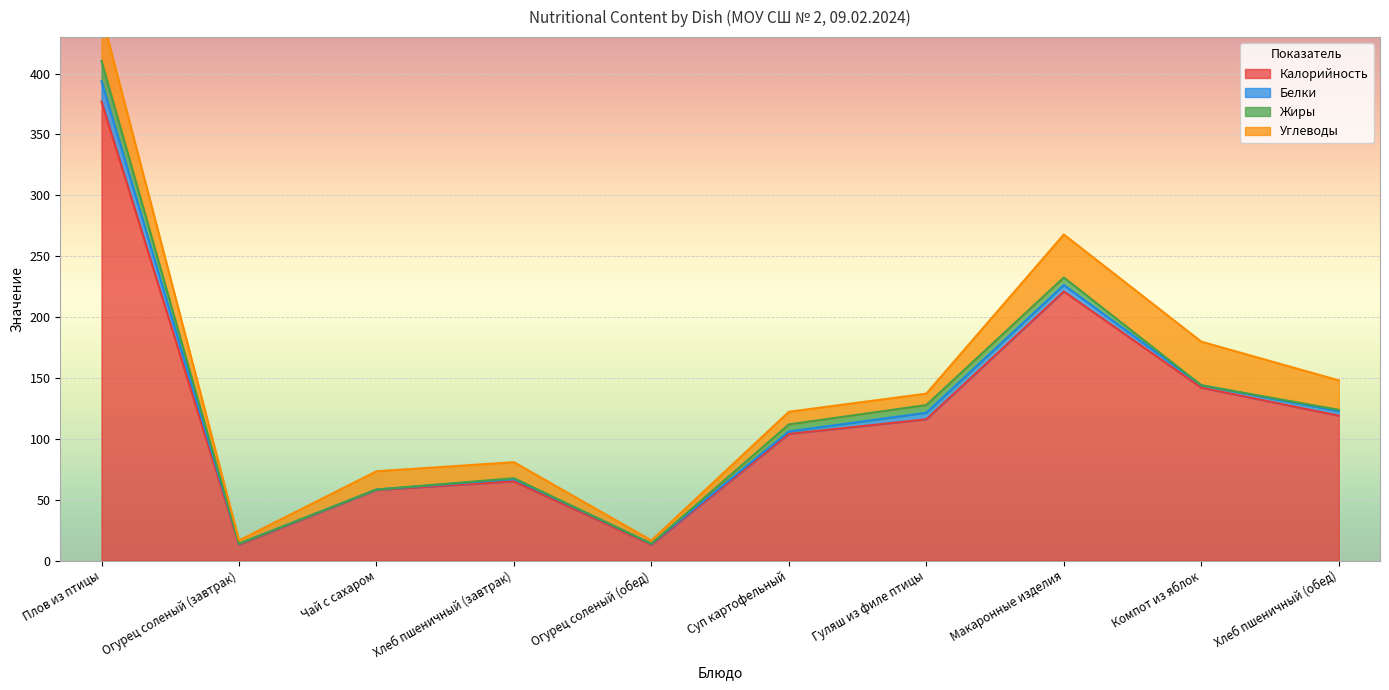

Reading left to right, extract all data points from this chart.

Калорийность: Плов из птицы=377.0	Огурец соленый (завтрак)=13.0	Чай с сахаром=58.0	Хлеб пшеничный (завтрак)=65.0	Огурец соленый (обед)=13.0	Суп картофельный=104.0	Гуляш из филе птицы=116.0	Макаронные изделия=221.0	Компот из яблок=142.0	Хлеб пшеничный (обед)=119.0
Белки: Плов из птицы=16.7	Огурец соленый (завтрак)=0.8	Чай с сахаром=0.3	Хлеб пшеничный (завтрак)=2.0	Огурец соленый (обед)=0.8	Суп картофельный=2.0	Гуляш из филе птицы=5.4	Макаронные изделия=5.3	Компот из яблок=2.0	Хлеб пшеничный (обед)=3.7
Жиры: Плов из птицы=16.7	Огурец соленый (завтрак)=0.0	Чай с сахаром=0.0	Хлеб пшеничный (завтрак)=0.6	Огурец соленый (обед)=0.0	Суп картофельный=5.8	Гуляш из филе птицы=6.3	Макаронные изделия=6.2	Компот из яблок=0.0	Хлеб пшеничный (обед)=1.1
Углеводы: Плов из птицы=38.1	Огурец соленый (завтрак)=2.7	Чай с сахаром=15.0	Хлеб пшеничный (завтрак)=13.2	Огурец соленый (обед)=2.7	Суп картофельный=10.4	Гуляш из филе птицы=9.4	Макаронные изделия=35.3	Компот из яблок=35.8	Хлеб пшеничный (обед)=24.2